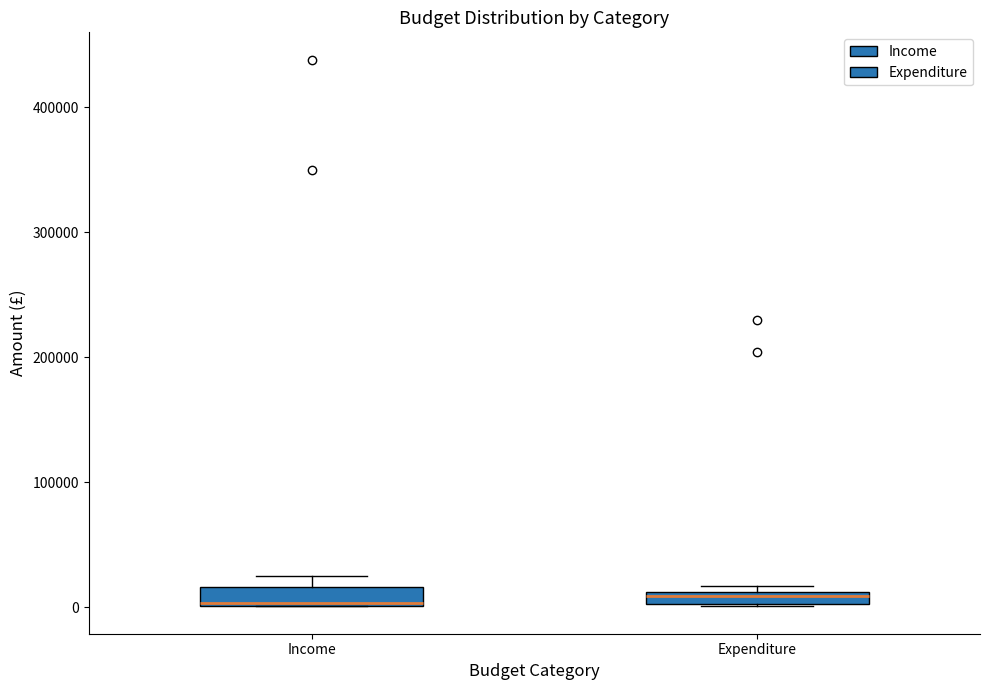

Where is the upper edge of the box for Income on the y-axis? The values are not printed on the chart, so give them approximately, as read against the axis.

20000